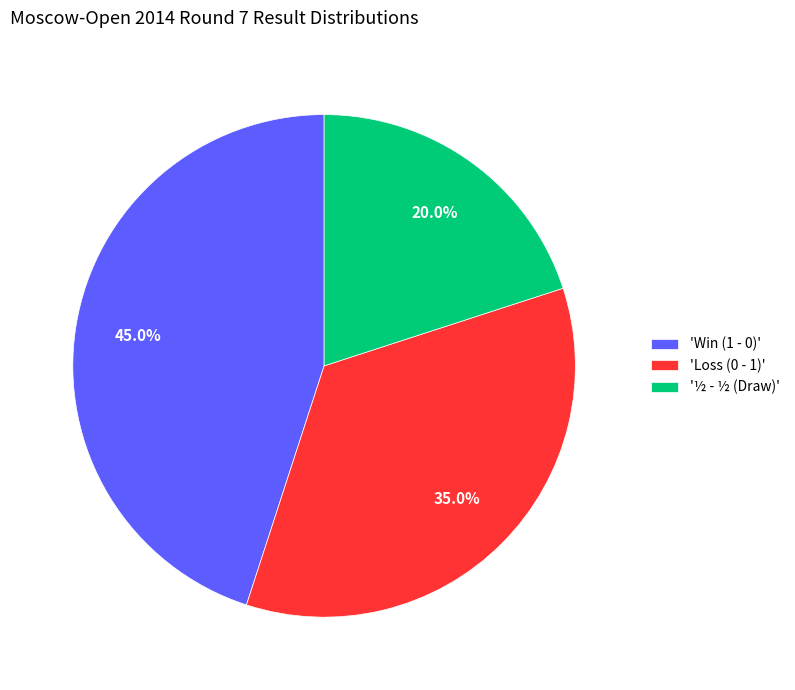

Count the number of slices in the pie.

3